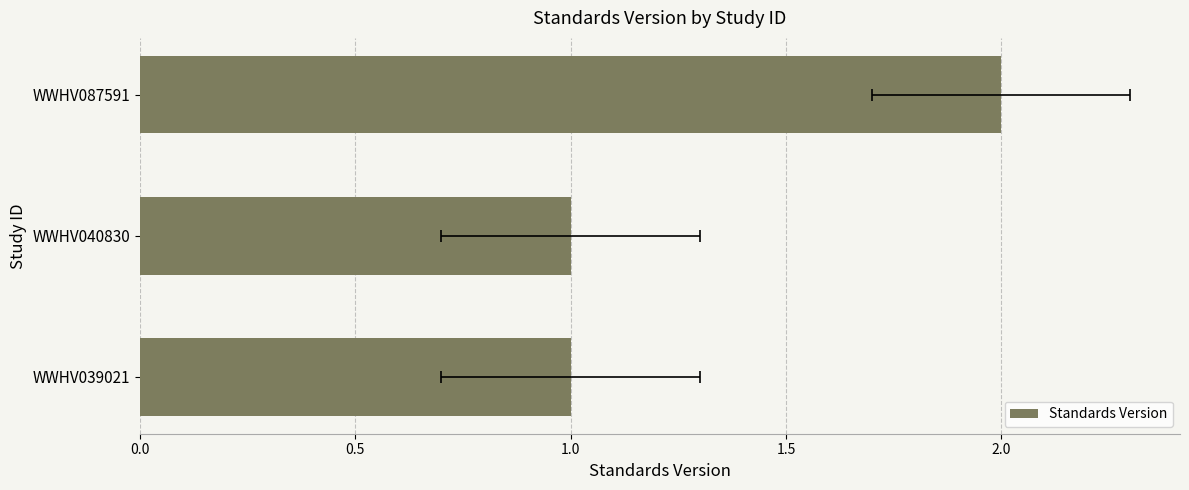

What is the maximum value shown in the chart?

2